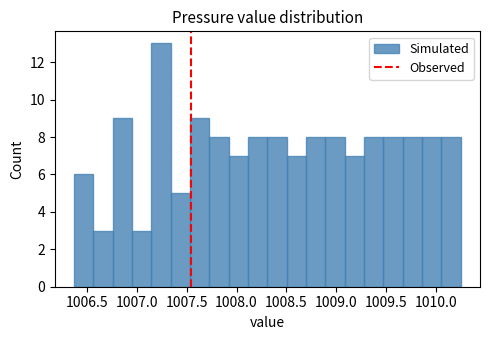

Read against the x-axis, roughly where is the centre of the tallest bar?

1007.25